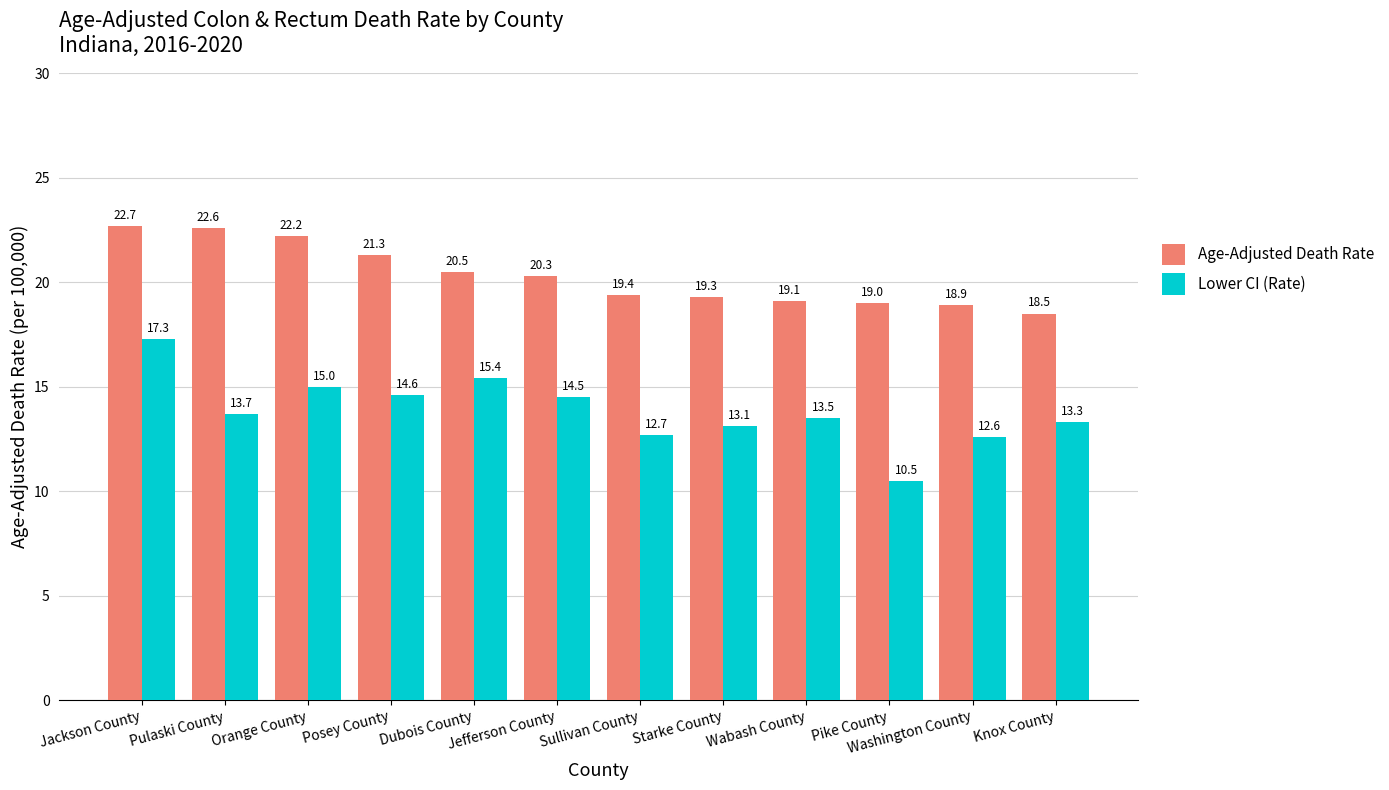

How many groups of bars are there?

12